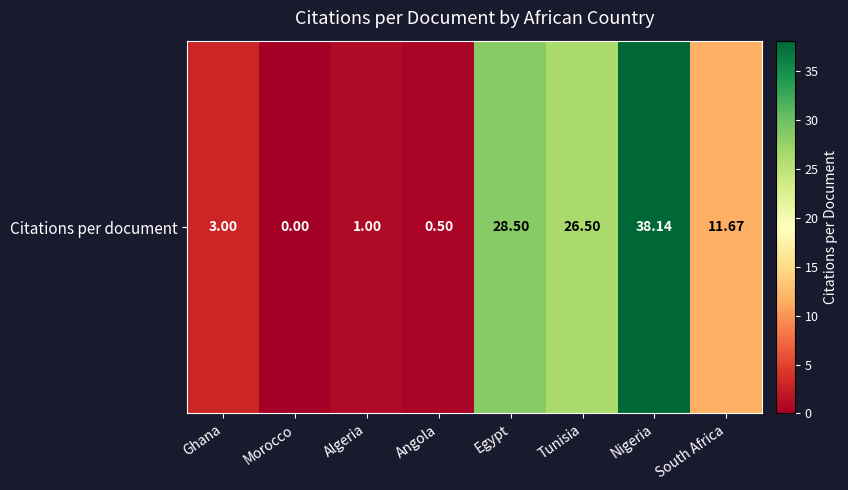

The chart shows a value of 38.1 at Nigeria. True or false?

True